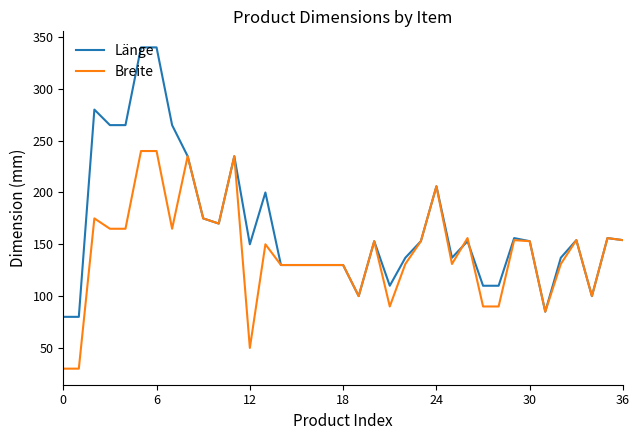

Which series has the largest range (max minus min)?

Länge